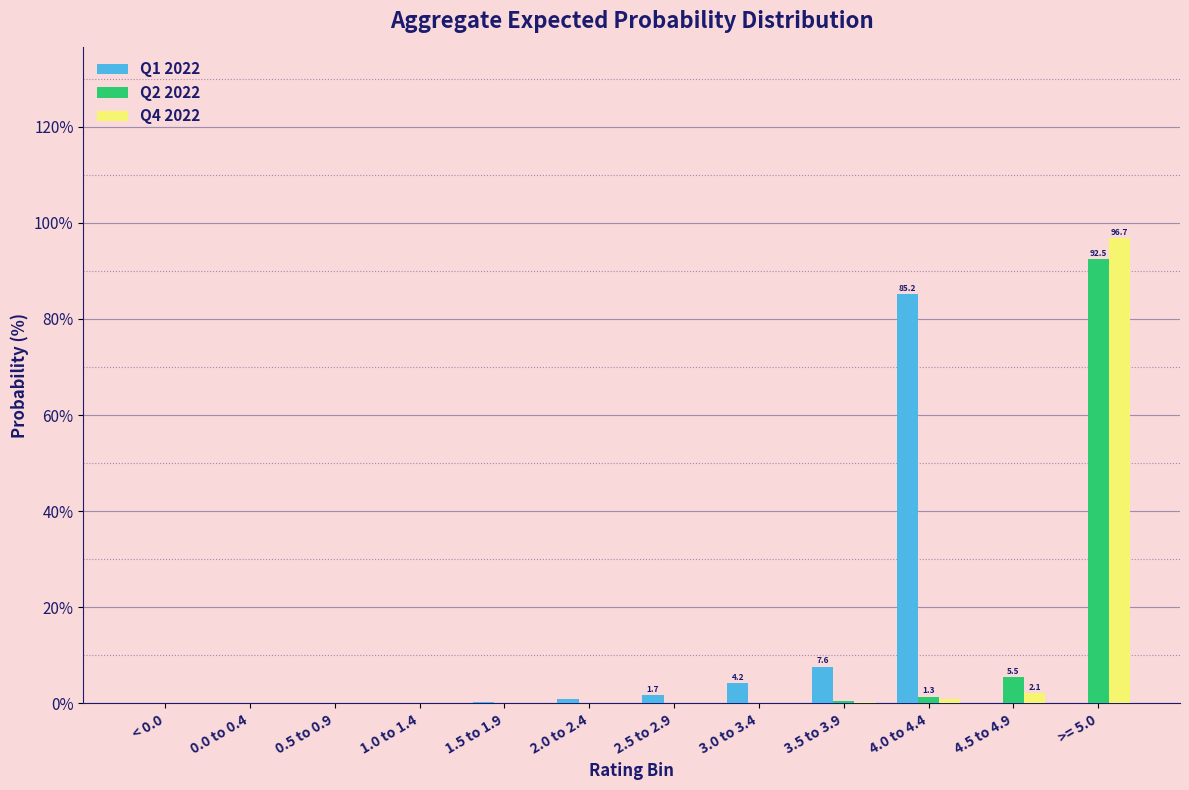

Which label corresponds to the largest value in the chart?

>= 5.0